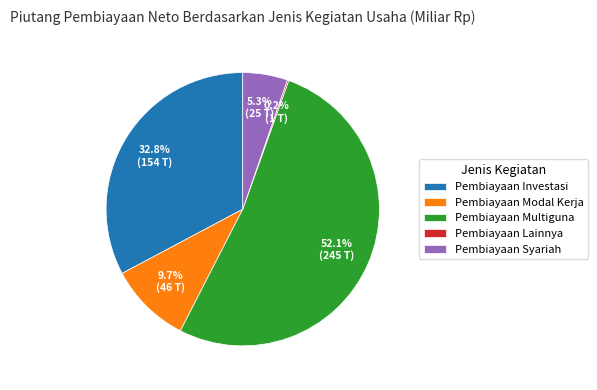

Which has a higher value, Pembiayaan Modal Kerja or Pembiayaan Investasi?

Pembiayaan Investasi